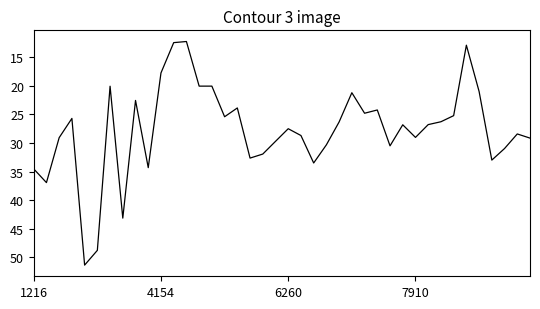

What is the difference between the maximum and minimum values?

39.0